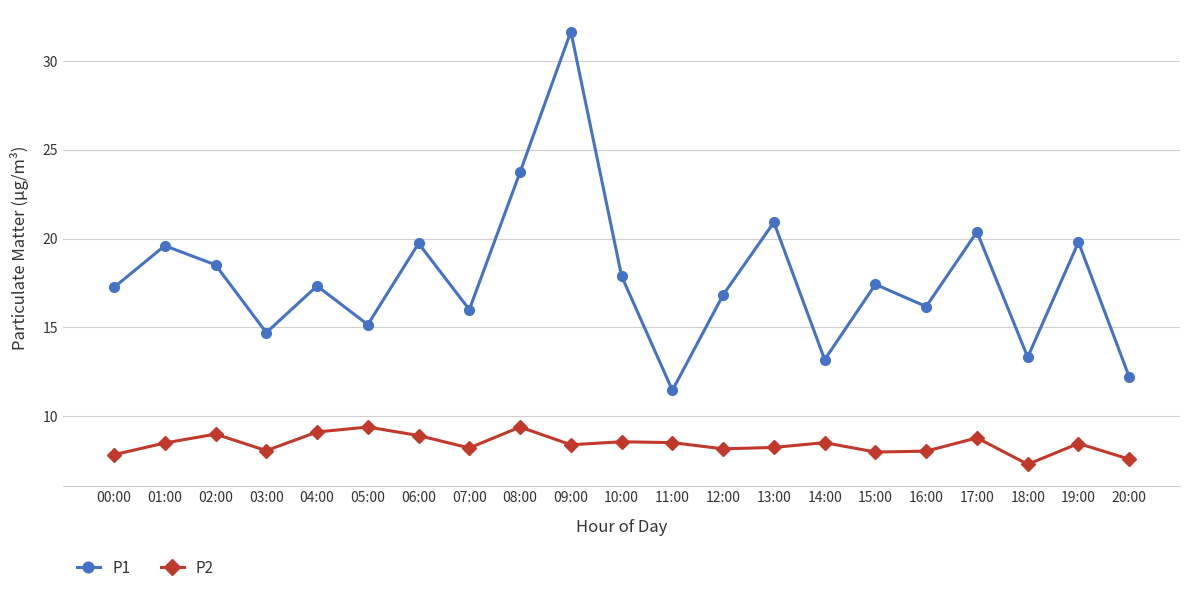

True or false: P2 and P1 intersect in this chart.

False